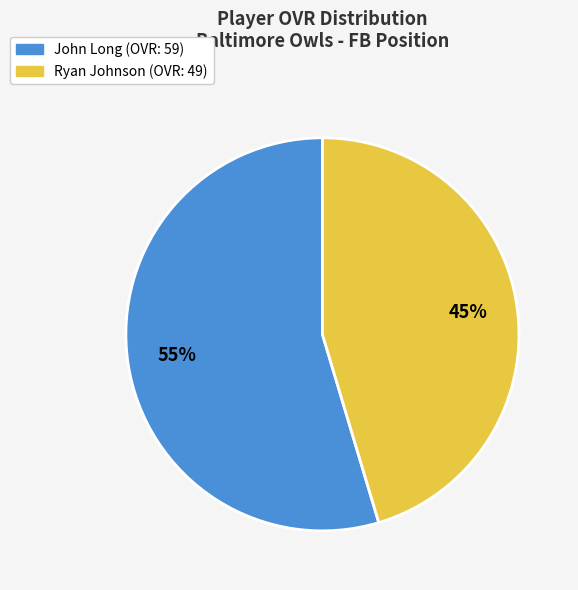

To the nearest percent, what is the combined percentage of Ryan and John?

100%